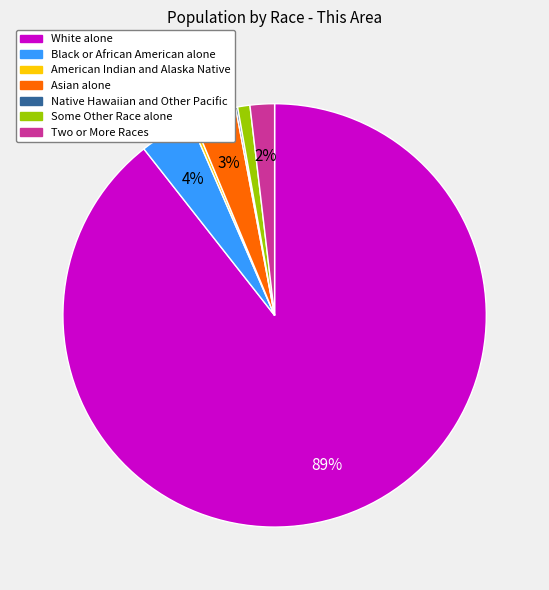

Between Asian alone and Some Other Race alone, which is larger?

Asian alone